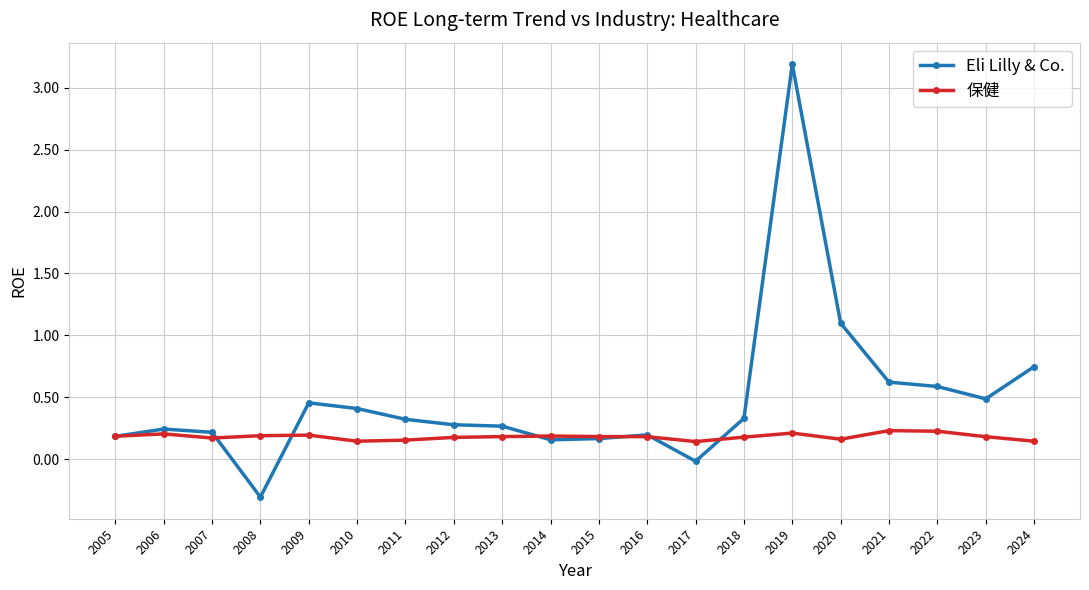

True or false: 保健 has more than 2 points higher than both neighbors.

True